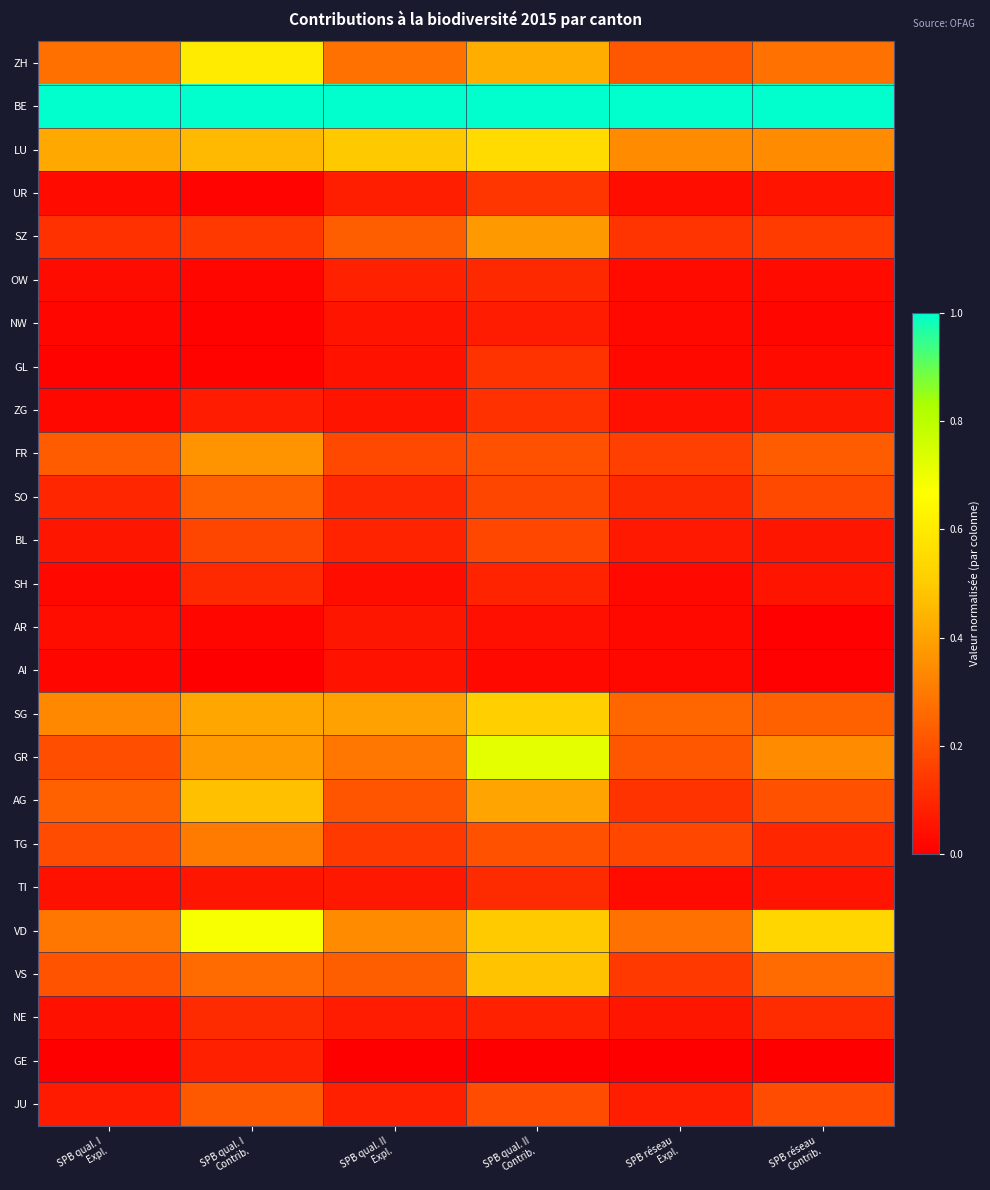

What is the spread (max minus min) of values at SPB qual. II
Contrib.?

1.0